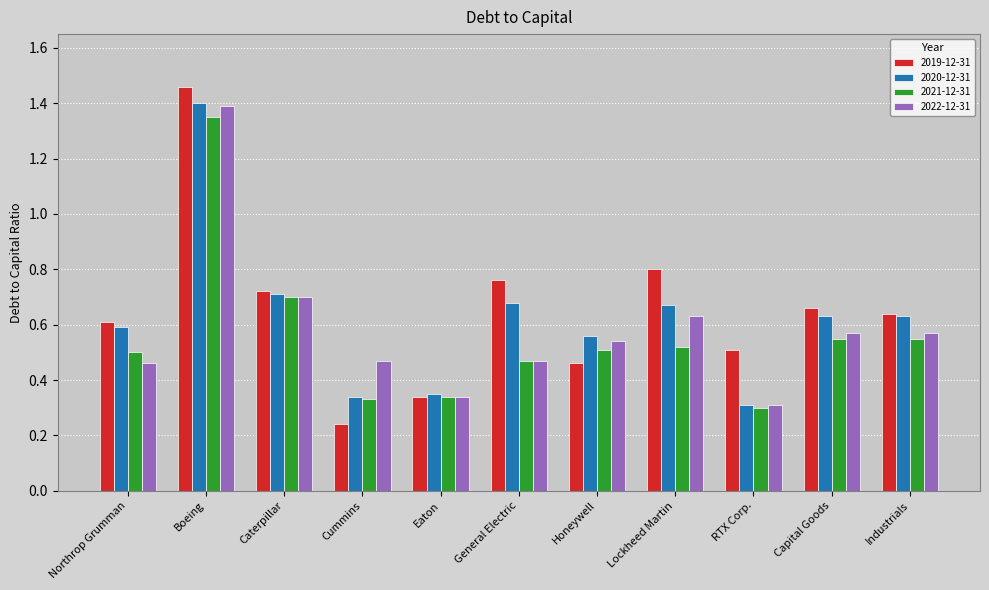

Is the value of 2022-12-31 at Honeywell greater than the value of 2020-12-31 at Honeywell?

No